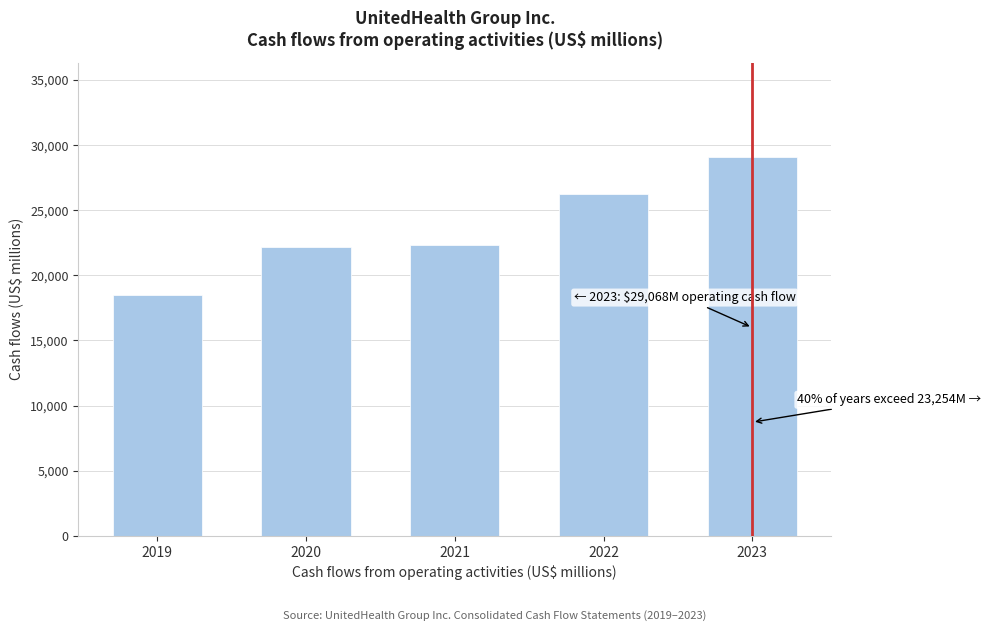

Reading left to right, transcribe all the data shown in this chart.

18463	22174	22343	26206	29068